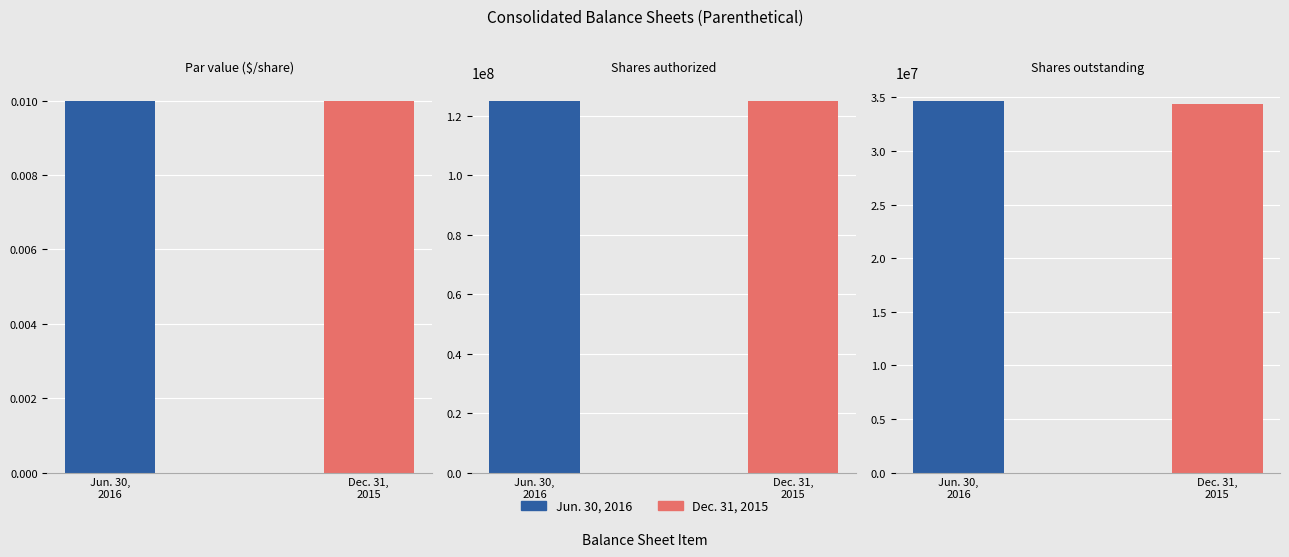

What is the maximum value shown in the chart?

125000000.0